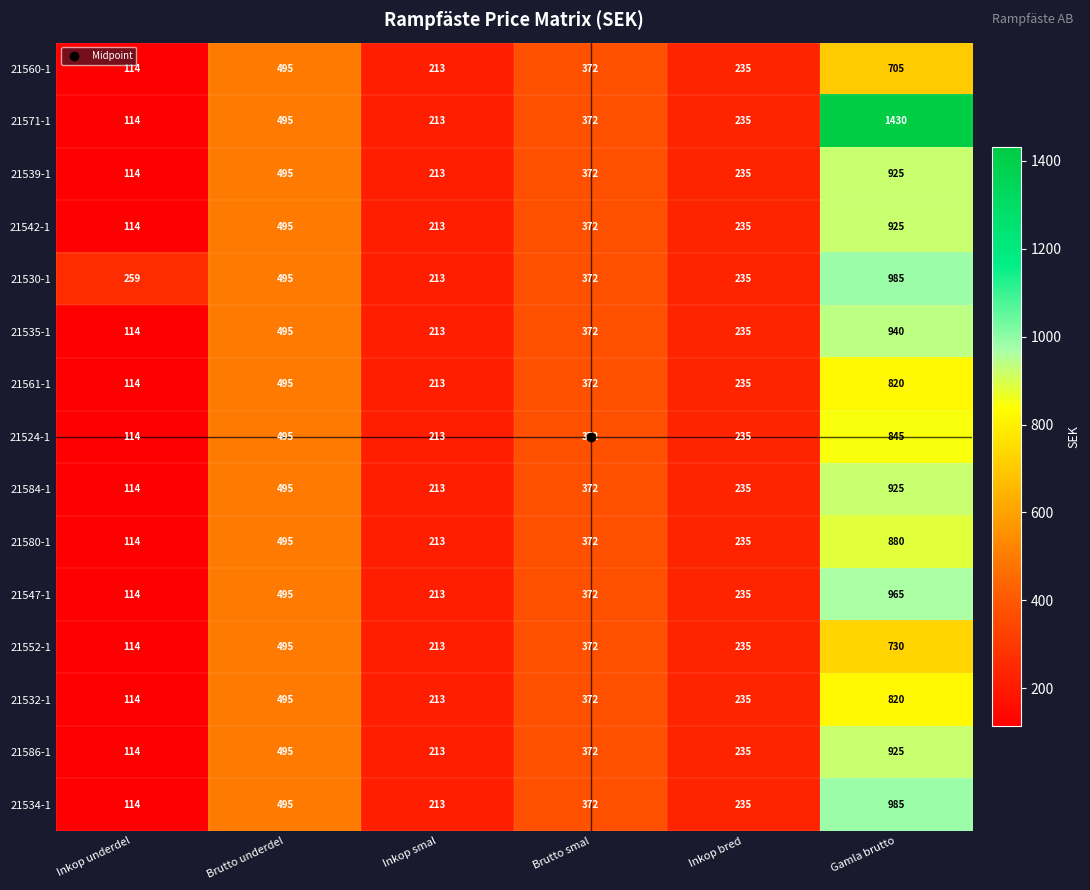

Rank the categories by 21539-1 value from lowest to highest.

Inkop underdel, Inkop smal, Inkop bred, Brutto smal, Brutto underdel, Gamla brutto